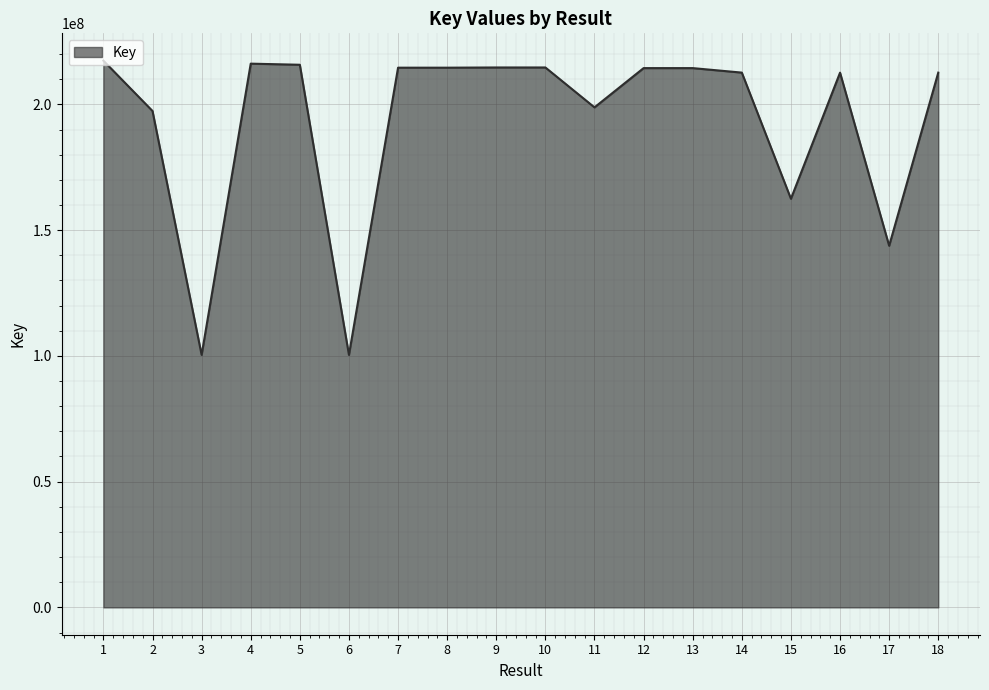

How many lines are shown in the chart?

1